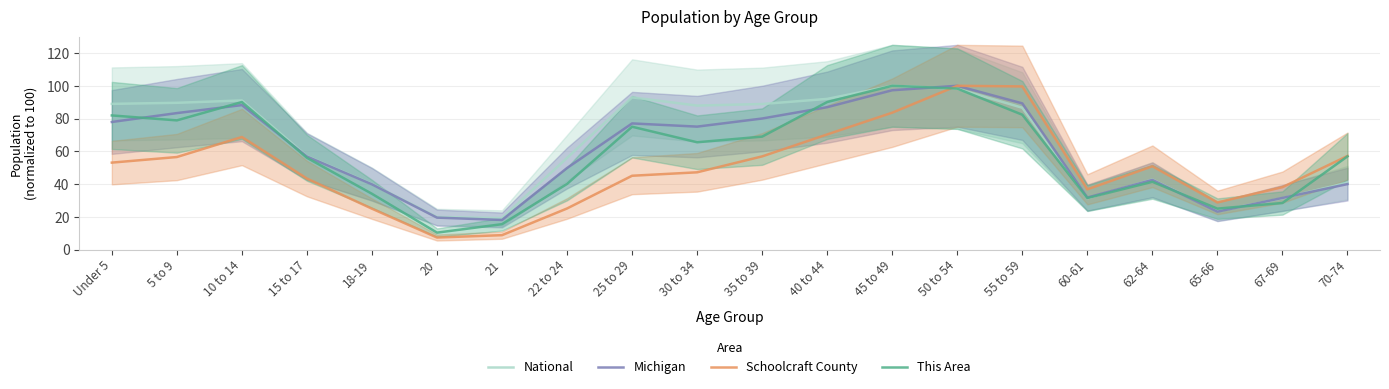

How many data points in Schoolcraft County are less than 50?

10